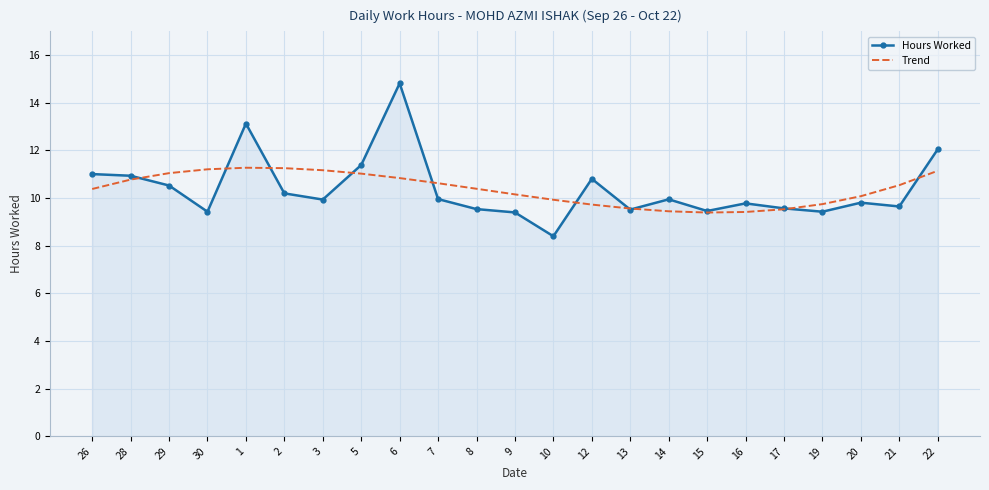

What position from the right is 15?

7